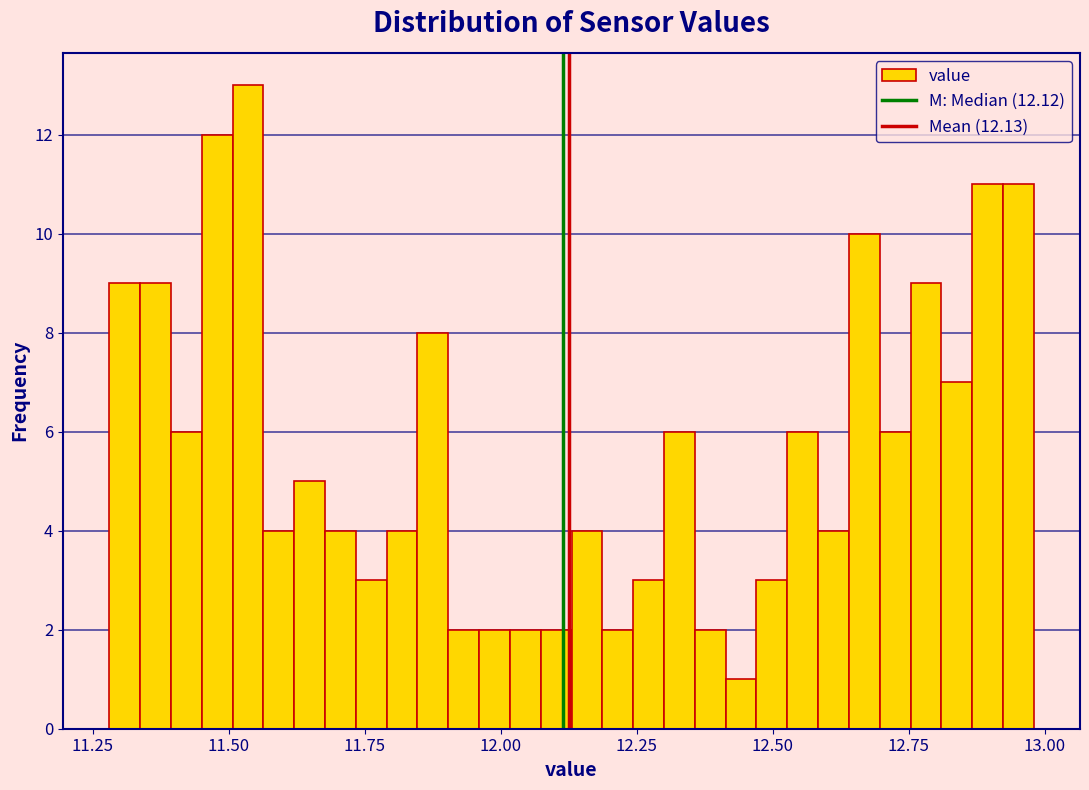

Read against the x-axis, roughly where is the centre of the tallest bar?

11.55